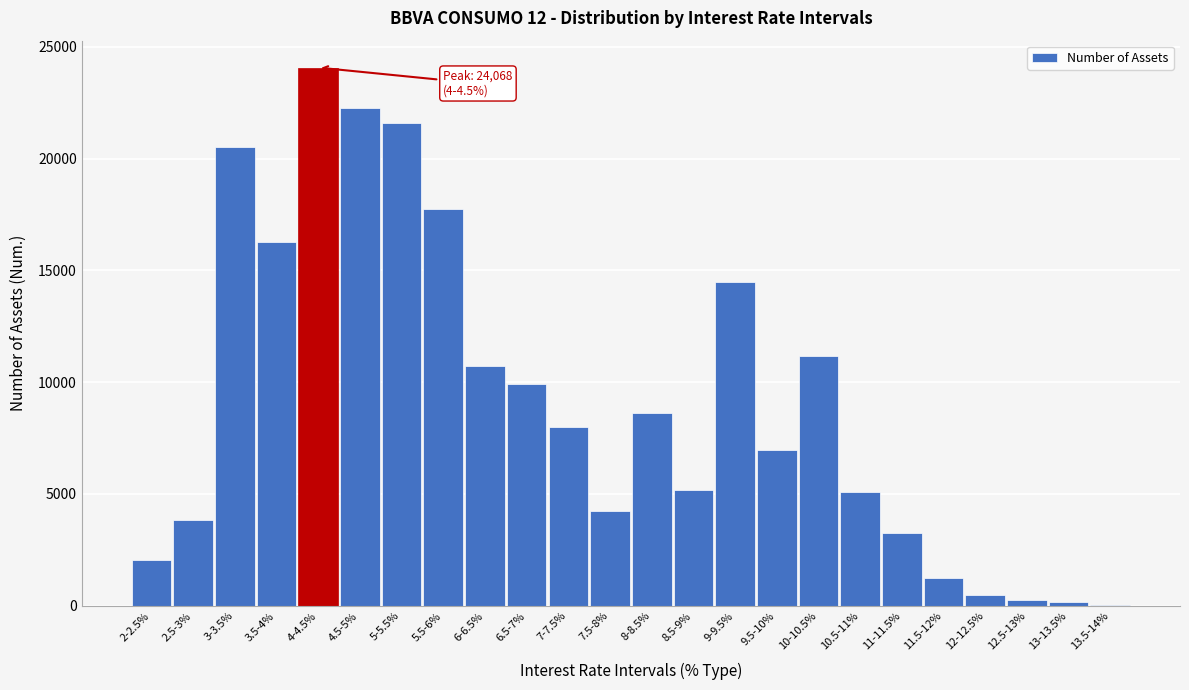

The value at 7.5-8% is 4250. True or false?

True